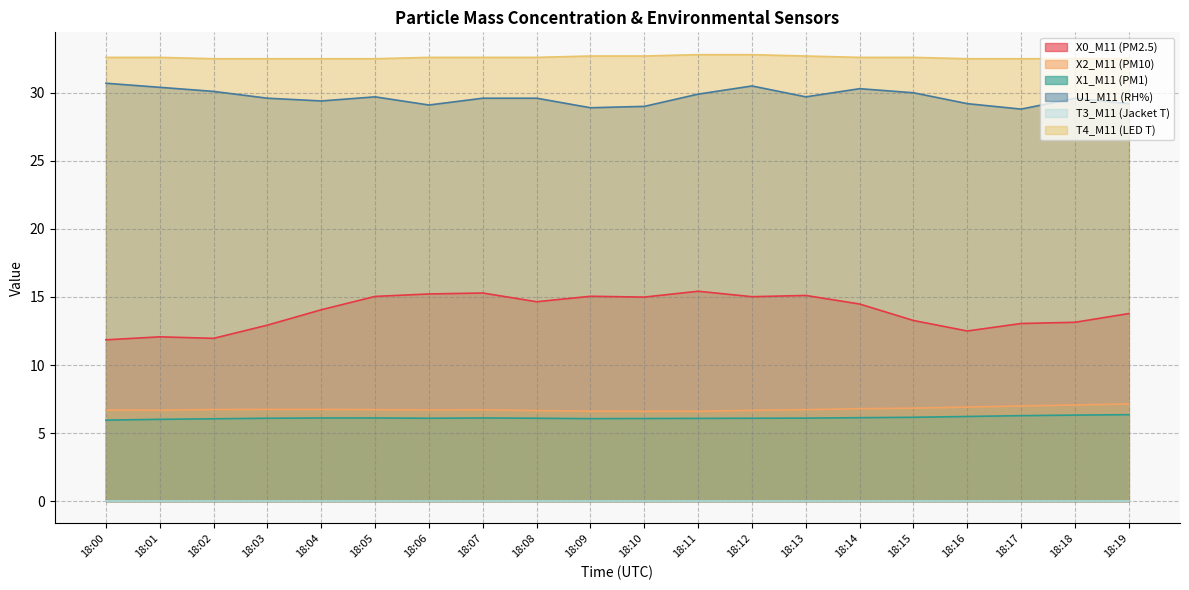

How many lines are shown in the chart?

6